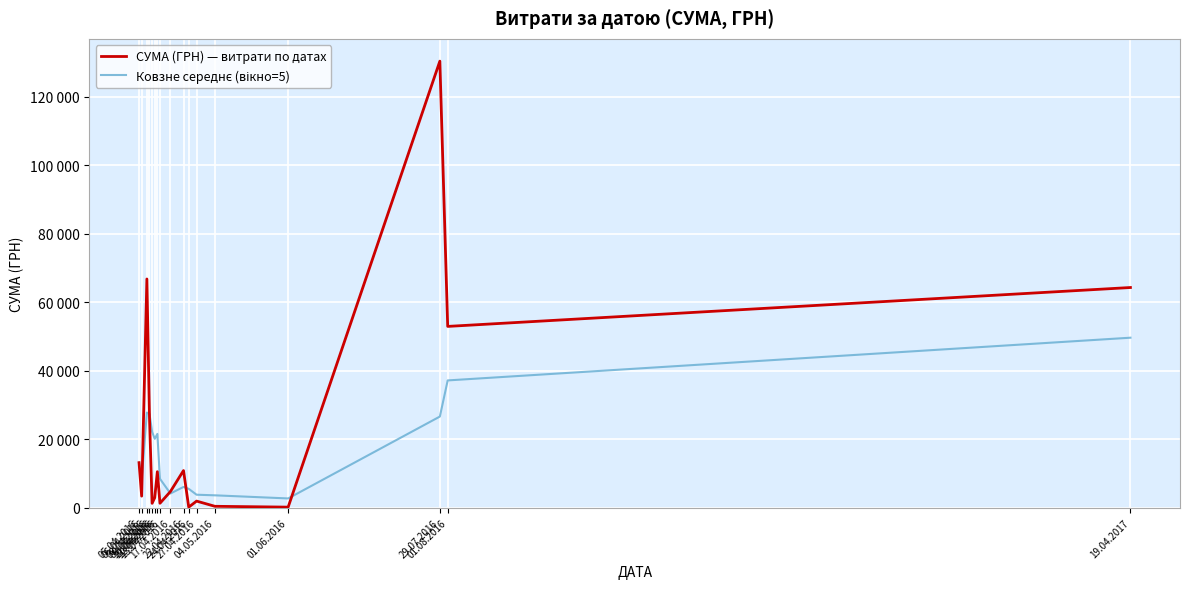

True or false: Ковзне середнє (вікно=5) has a value of 27630.1 at 11.04.2016.

False